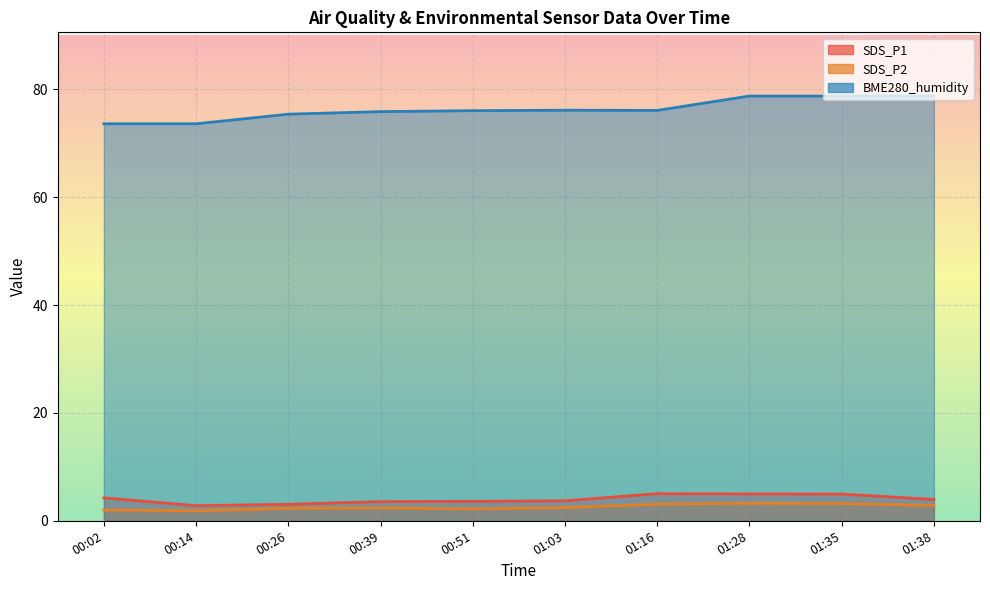

What position from the left is 01:35?

9